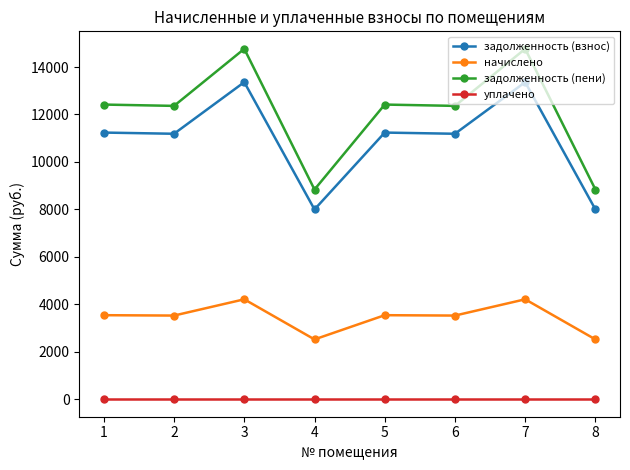

Rank the series at 4 from highest to lowest value.

задолженность (пени), задолженность (взнос), начислено, уплачено